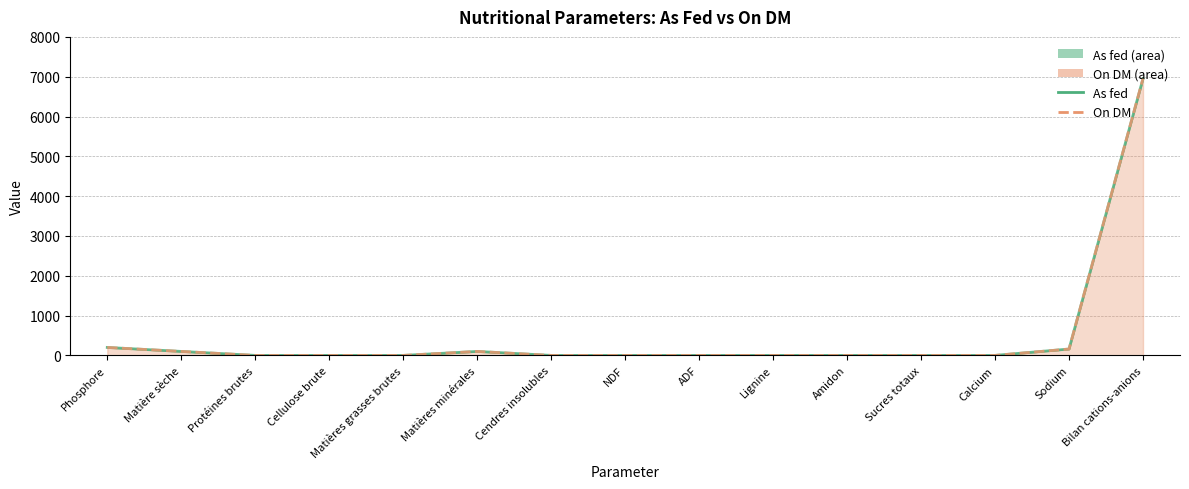

True or false: As fed has a value of 3765.1 at Amidon.

False